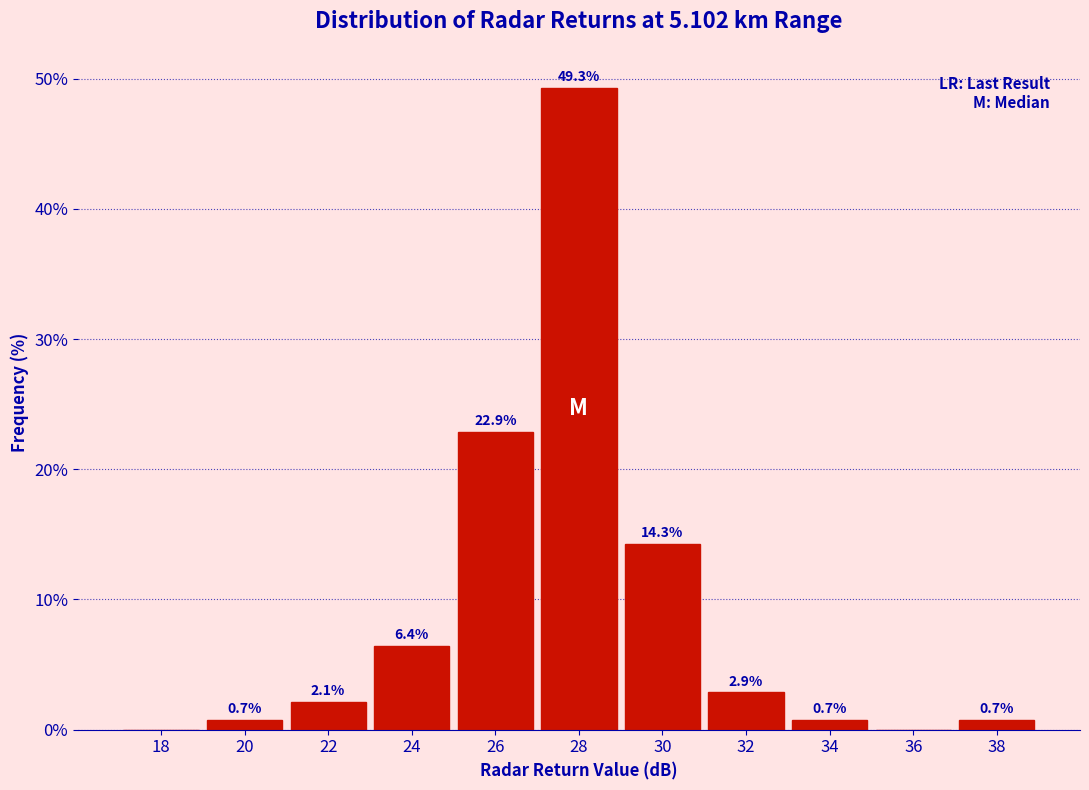

Reading left to right, extract all data points from this chart.

18=0.0	20=0.7	22=2.1	24=6.4	26=22.9	28=49.3	30=14.3	32=2.9	34=0.7	36=0.0	38=0.7